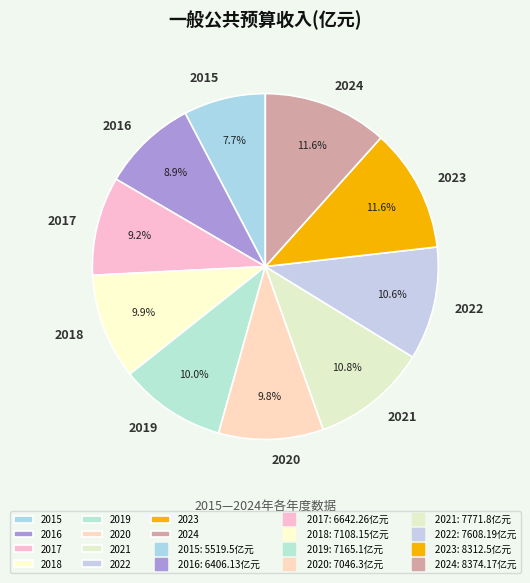

How many slices are in this pie chart?

10